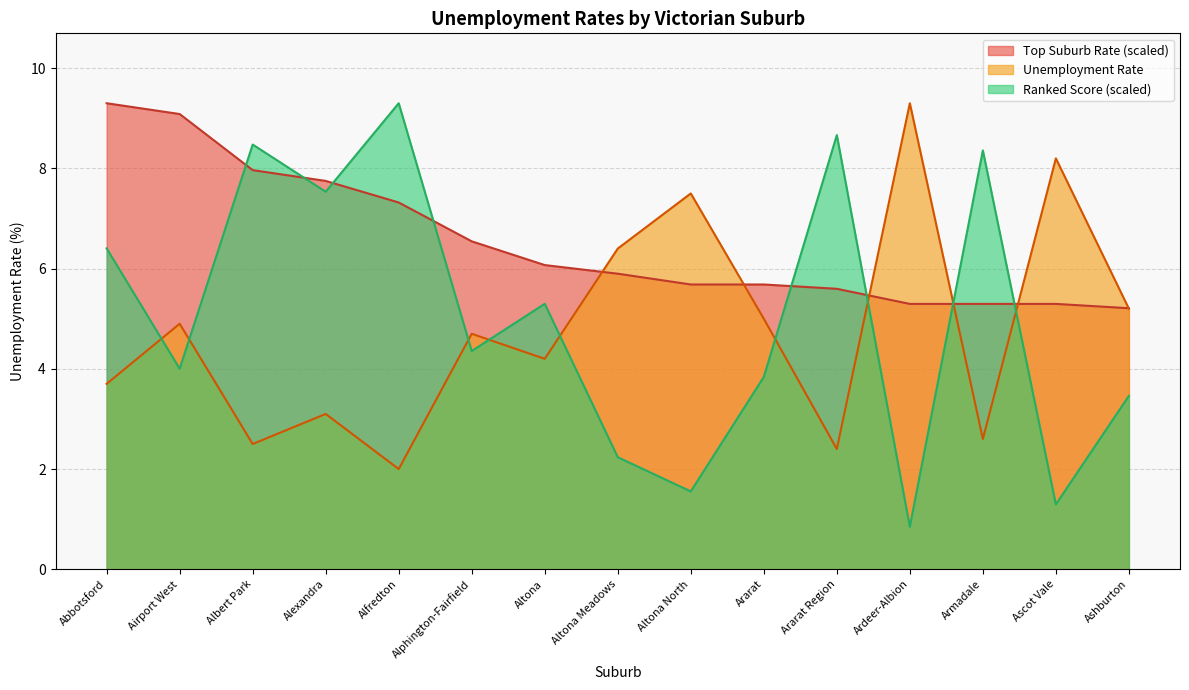

Reading left to right, what are all the values shown in this chart?

Unemployment Rate: 3.7	4.9	2.5	3.1	2.0	4.7	4.2	6.4	7.5	5.0	2.4	9.3	2.6	8.2	5.2
Ranked Score: 6.4	4.0	8.5	7.5	9.3	4.4	5.3	2.2	1.6	3.8	8.7	0.8	8.4	1.3	3.5
Top Suburb Rate: 9.3	9.1	8.0	7.8	7.3	6.5	6.1	5.9	5.7	5.7	5.6	5.3	5.3	5.3	5.2